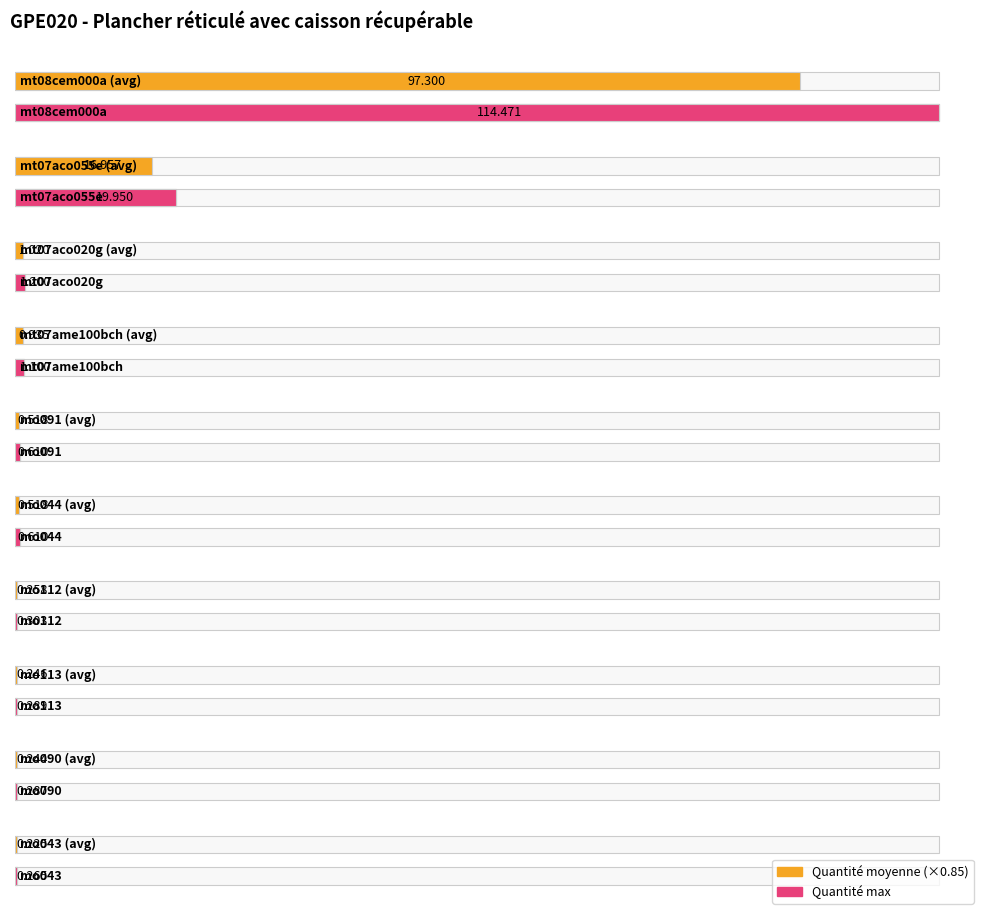

At which label is the value closest to 57?

mt07aco055e